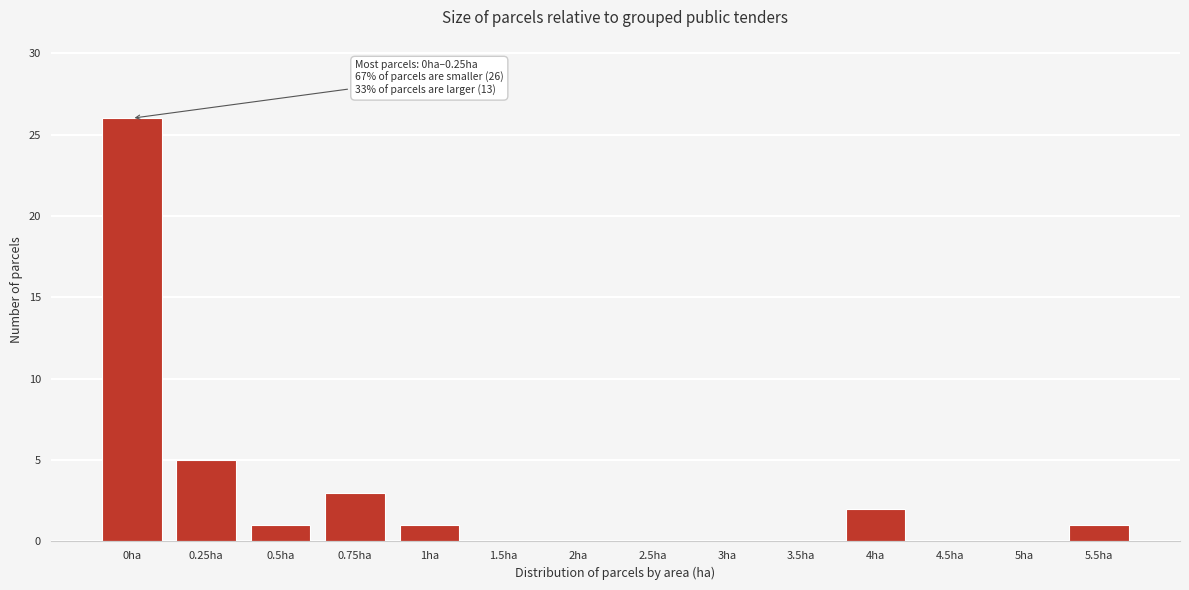

Reading left to right, extract all data points from this chart.

0ha=26	0.25ha=5	0.5ha=1	0.75ha=3	1ha=1	1.5ha=0	2ha=0	2.5ha=0	3ha=0	3.5ha=0	4ha=2	4.5ha=0	5ha=0	5.5ha=1